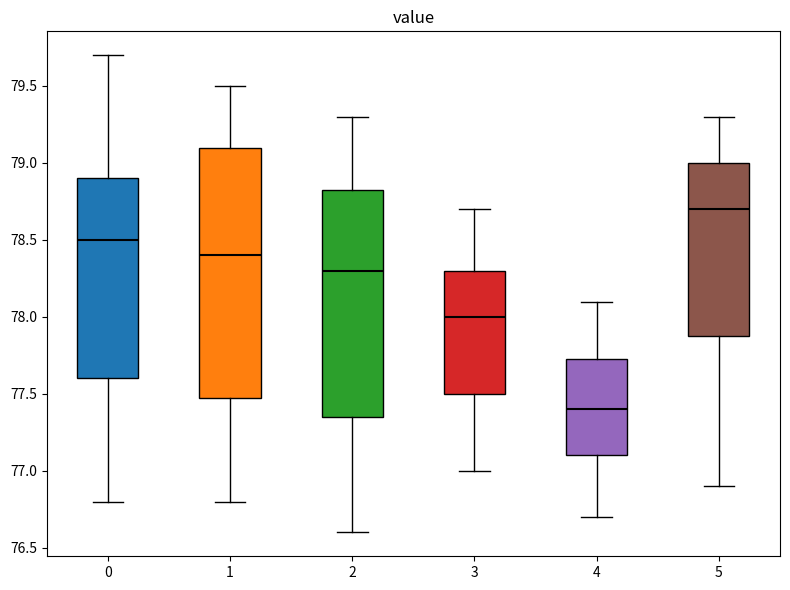

Where is the upper edge of the box at x = 5 on the y-axis? The values are not printed on the chart, so give them approximately, as read against the axis.

79.00